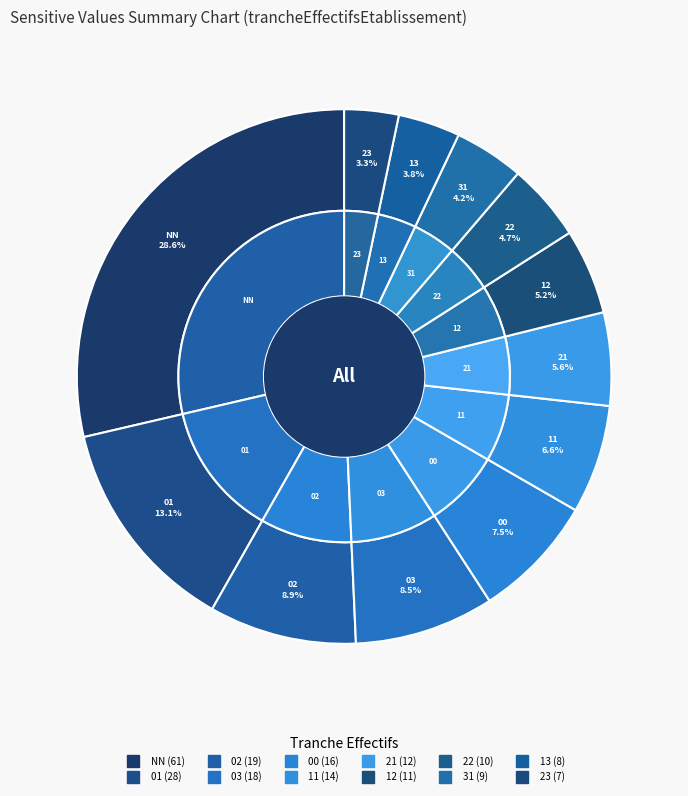

To the nearest percent, what is the difference between the largest and smallest slice percentages?

25%